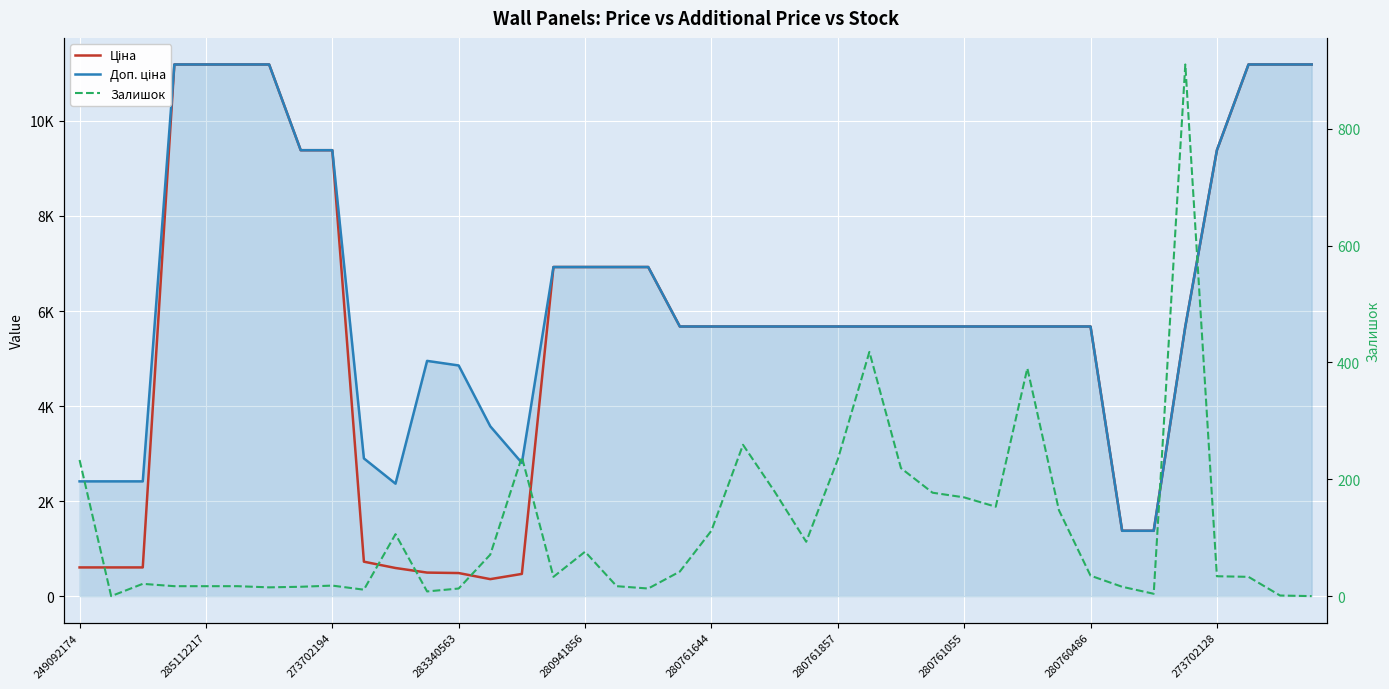

What is the greatest value displayed?

11188.2